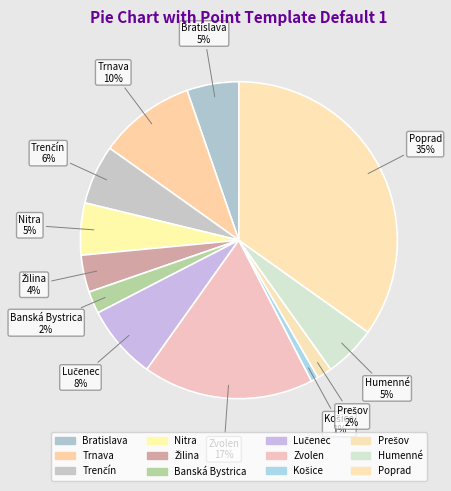

What percentage is the Poprad slice, to the nearest percent?

35%